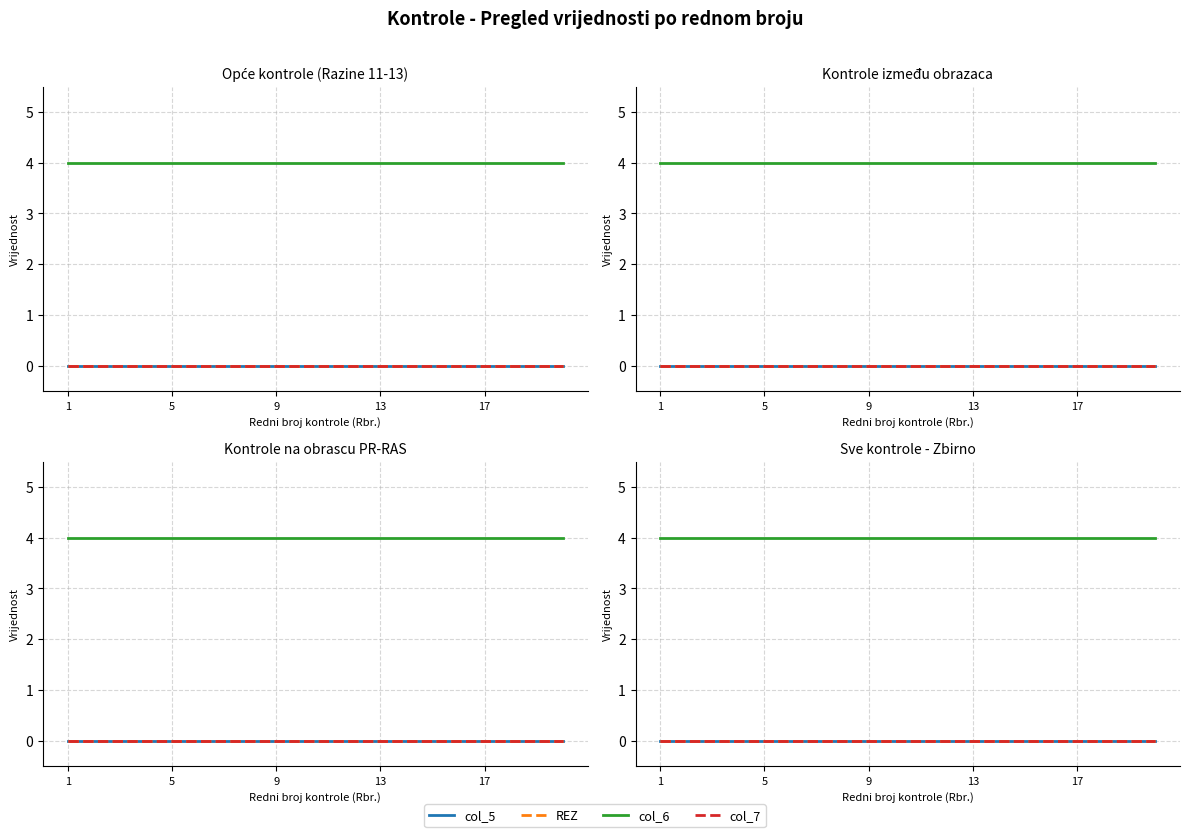

What is the label of the 16th point from the left?

15